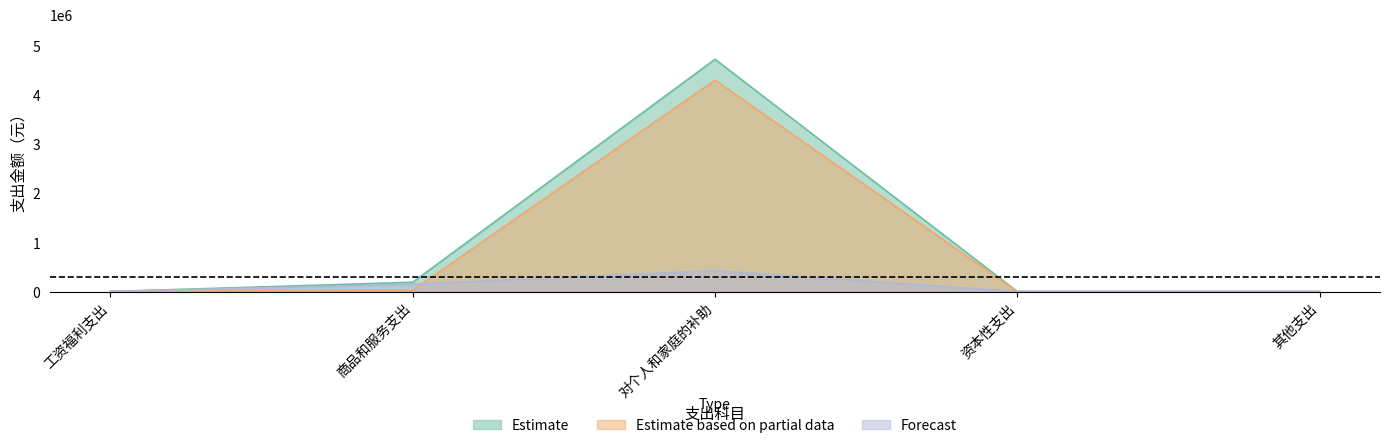

Rank the series by their maximum value, from lowest to highest.

Forecast, Estimate based on partial data, Estimate